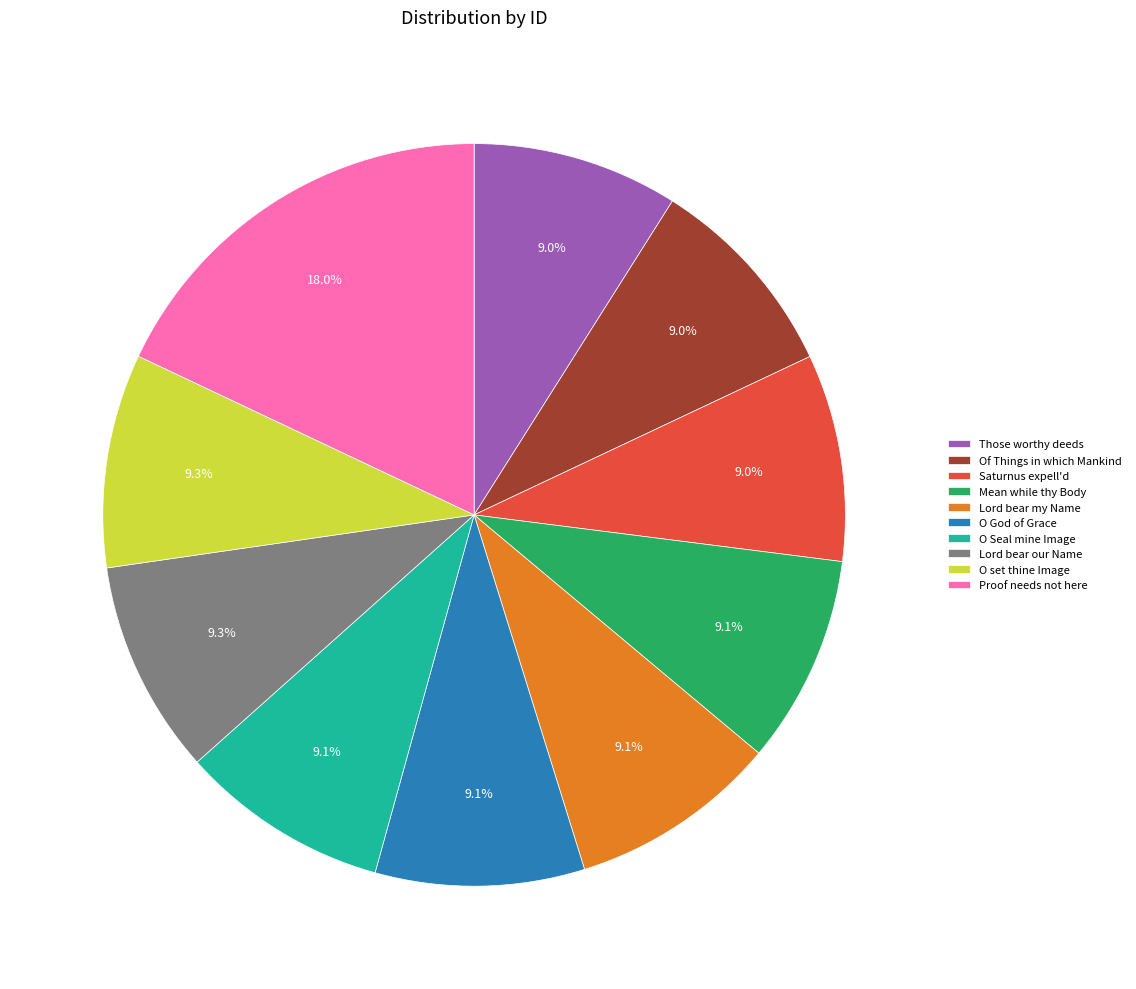

To the nearest percent, what portion does Of Things in which Mankind represent?

9%